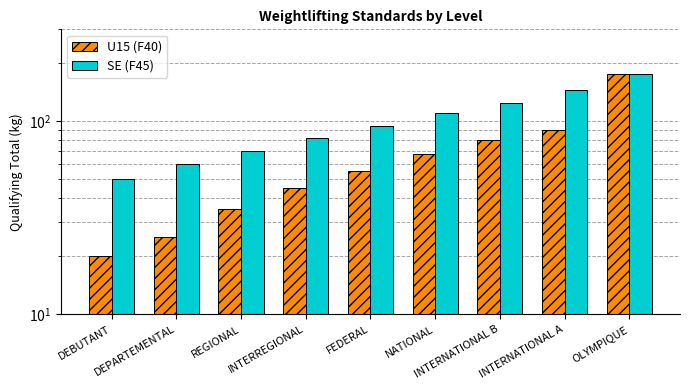

How many categories are shown in the chart?

9